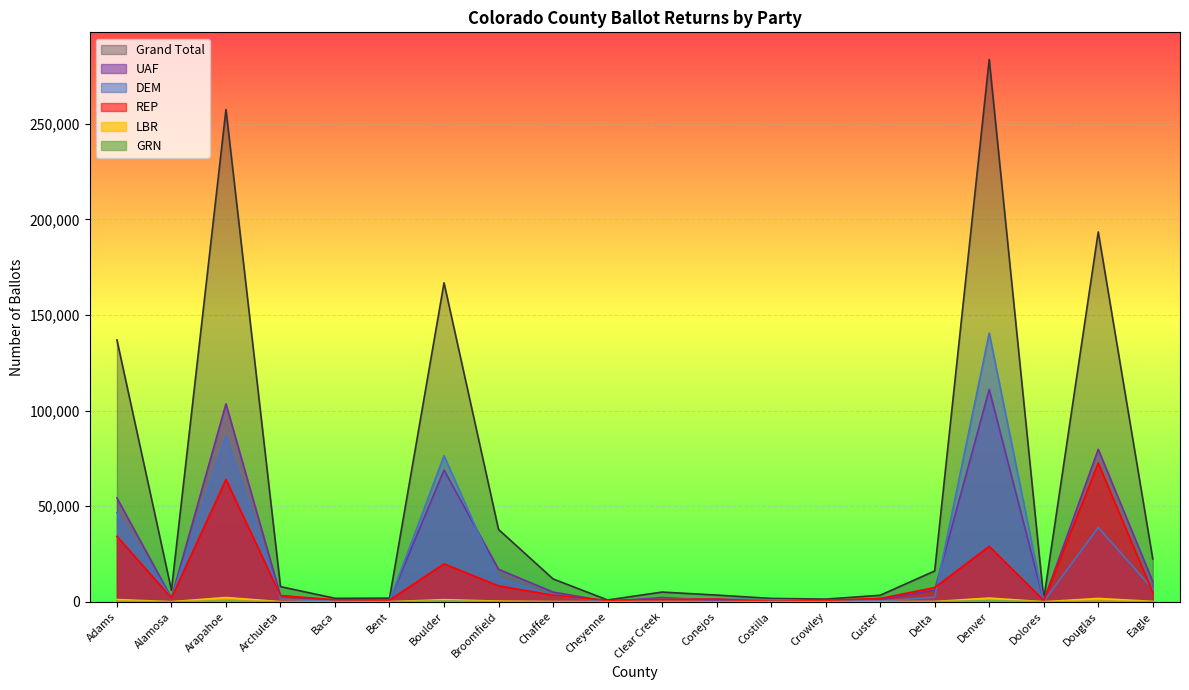

What are all the series names shown in the legend?

DEM, REP, UAF, Grand Total, LBR, GRN